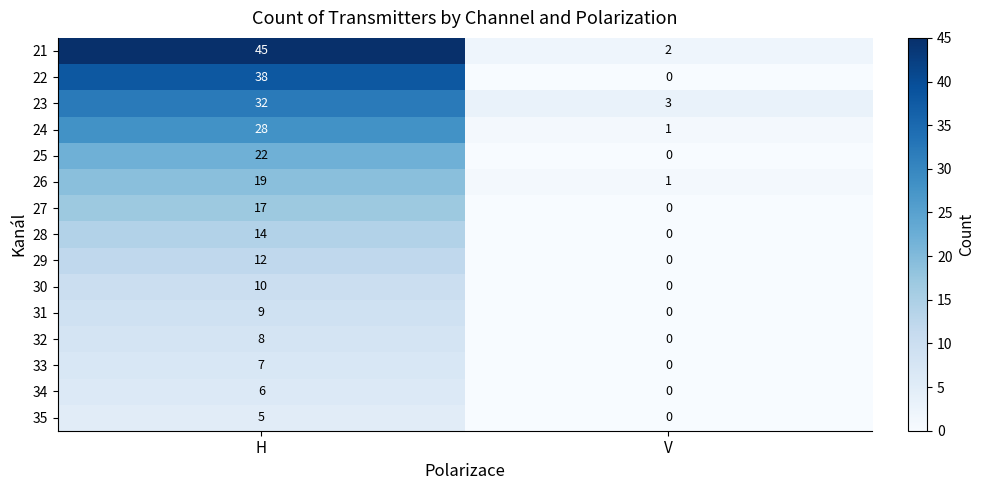

Which series changed the most between H and V?

21